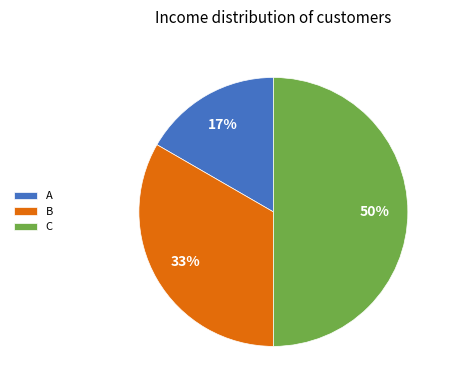

Which slice is the smallest?

A